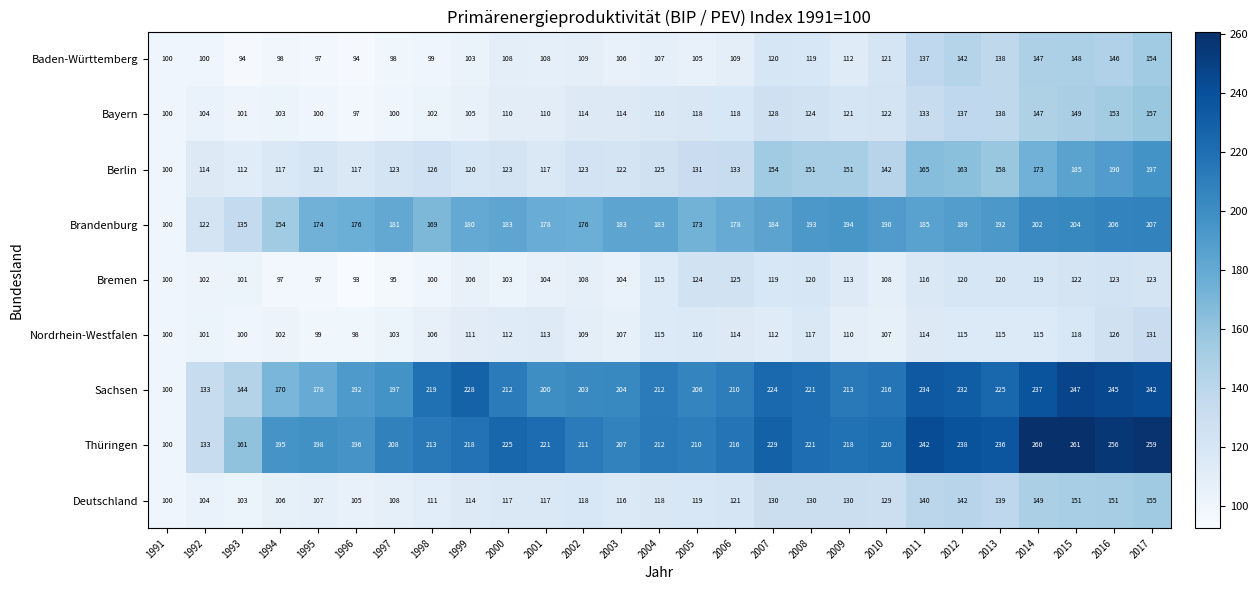

What is the minimum value shown in the chart?

93